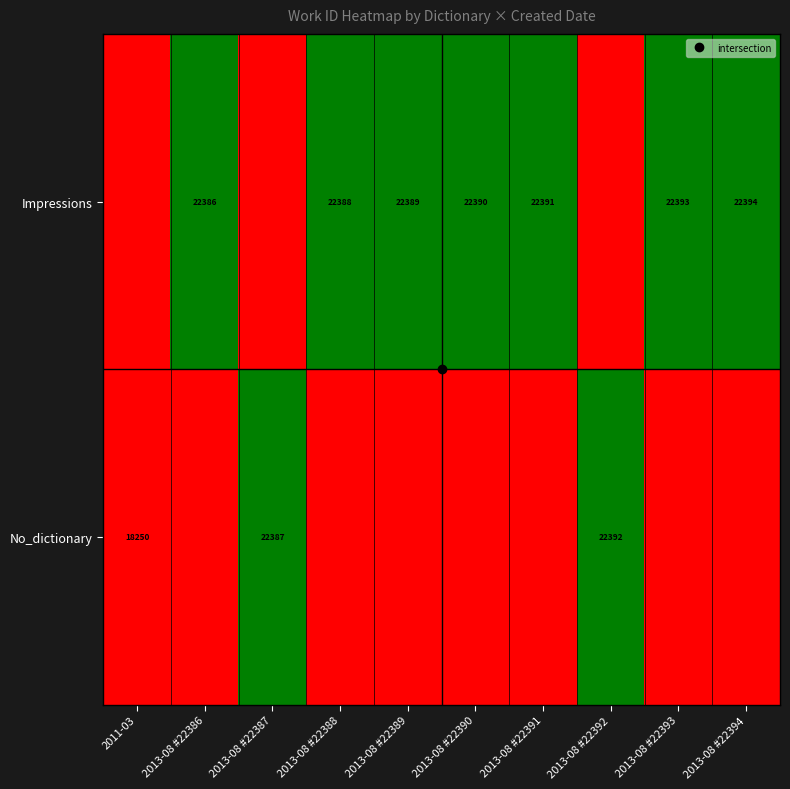

The value of Impressions at 2013-08 #22391 is 0. True or false?

True